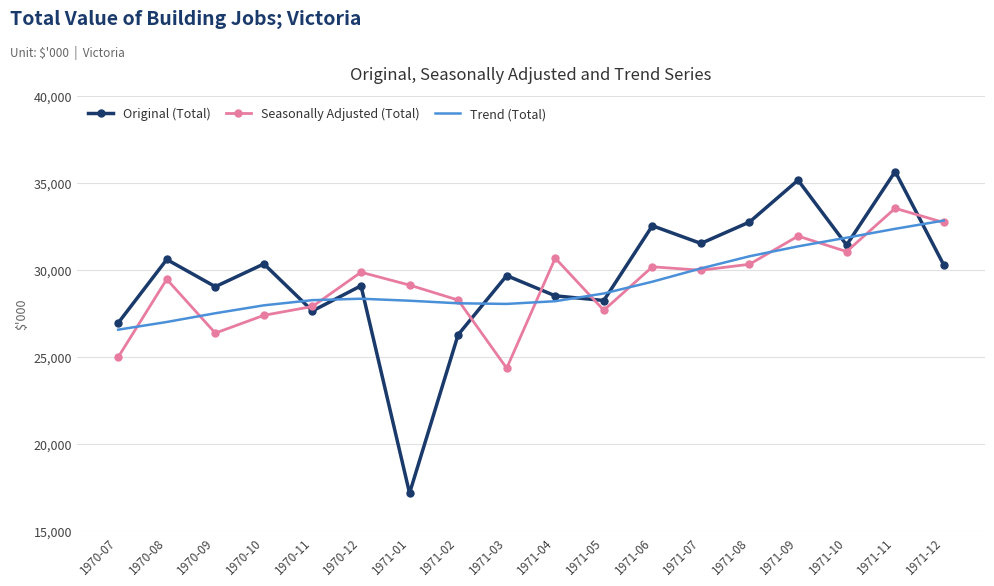

List the series in order of their peak value, highest first.

Original (Total), Seasonally Adjusted (Total), Trend (Total)